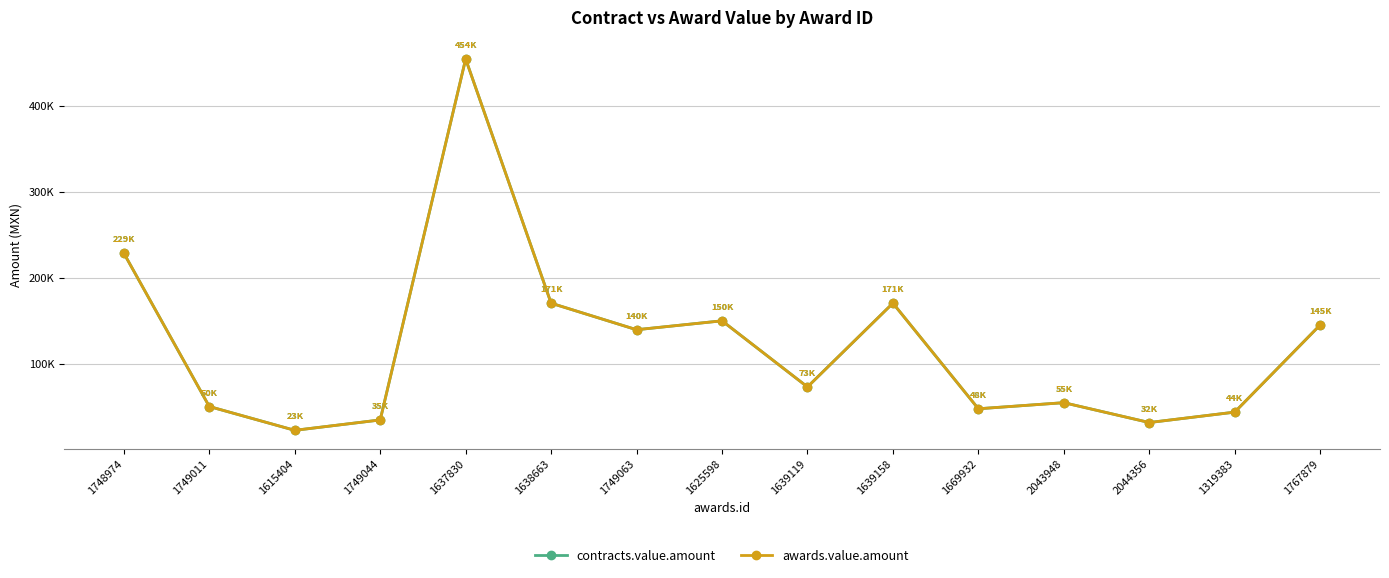

Is this an area chart (filled region under the line)?

No